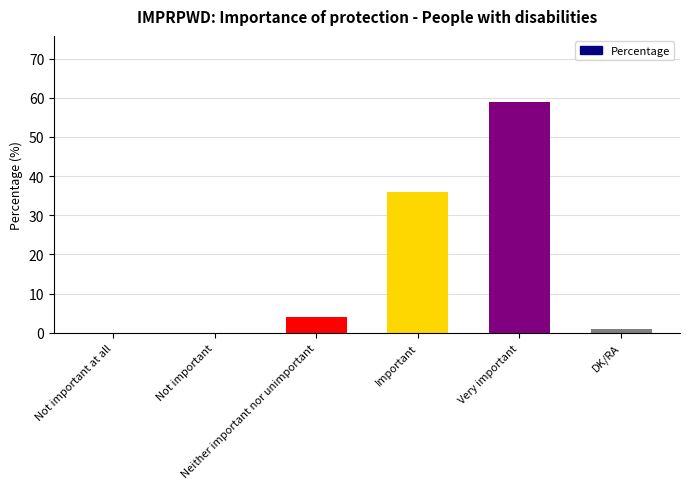

Between Neither important nor unimportant and Important, which is larger?

Important